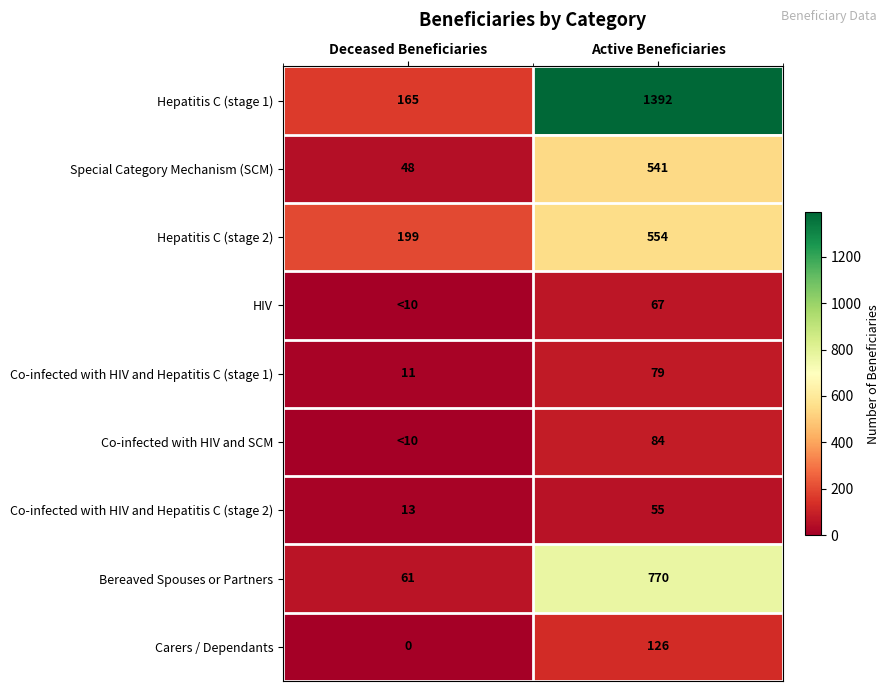

What is the highest value of the Co-infected with HIV and Hepatitis C (stage 1) series?

79